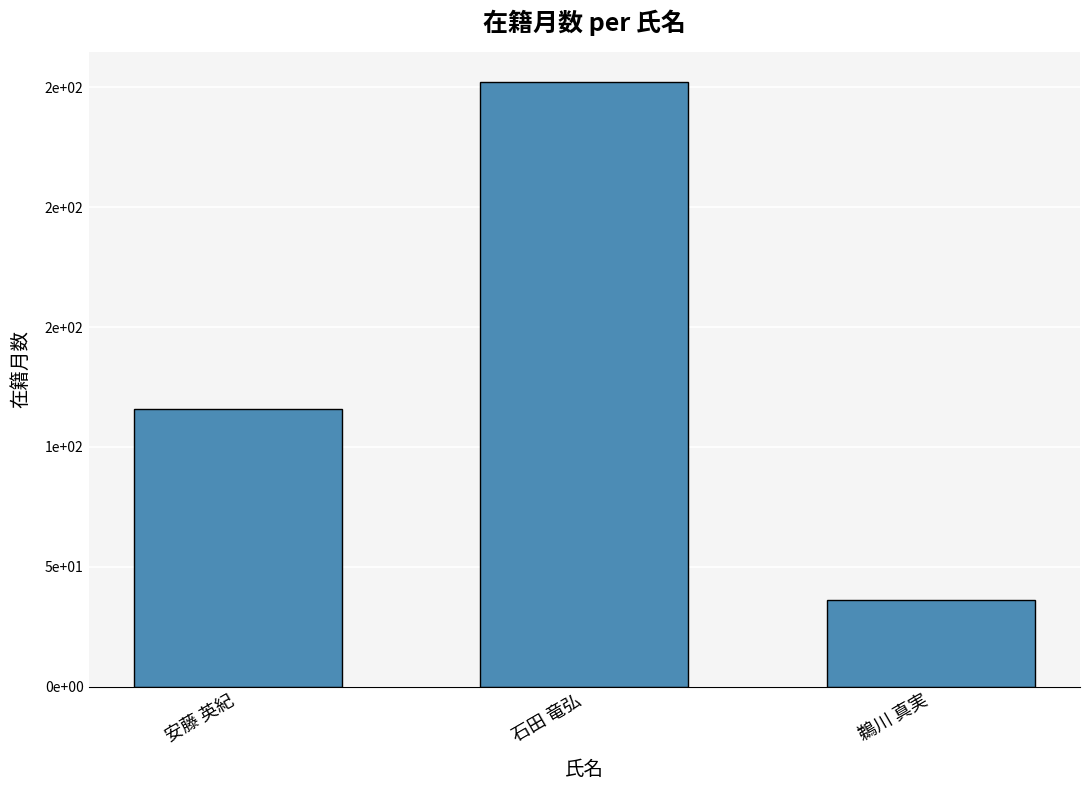

How many values are below 116?

1